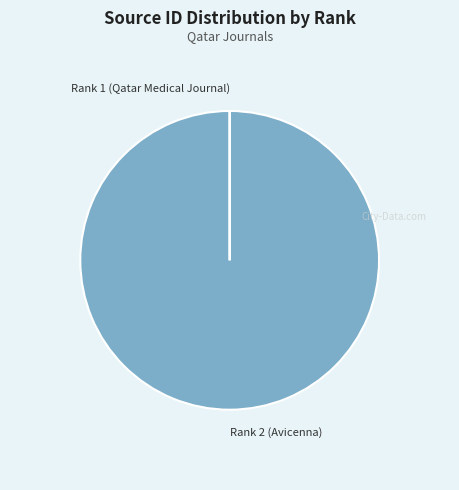

Which category has the biggest portion of the pie?

Rank 2 (Avicenna)